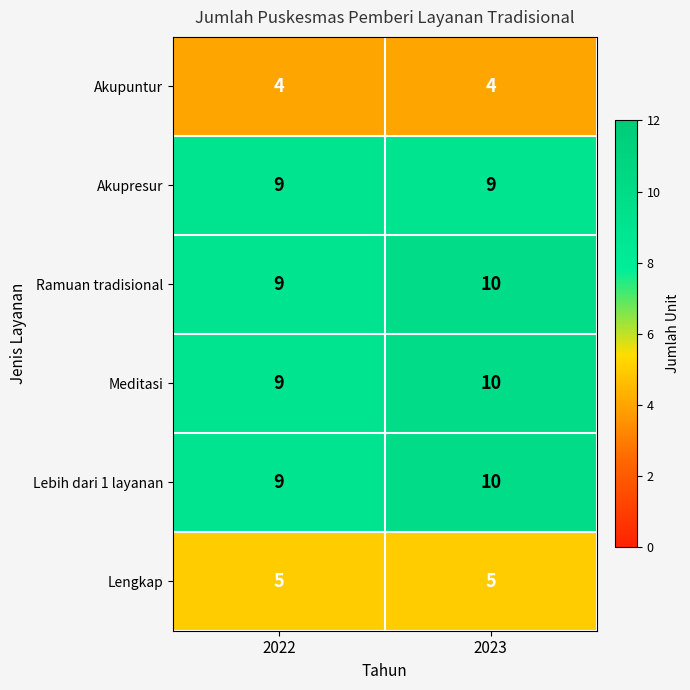

Is it true that Ramuan tradisional equals 9 at 2022?

True